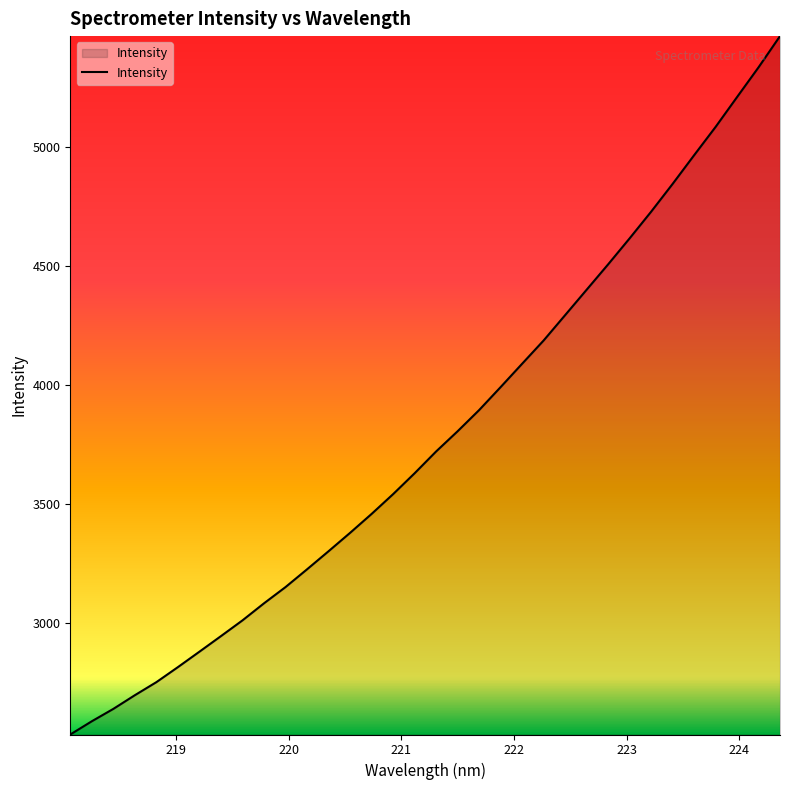

What is the average value?

3788.0